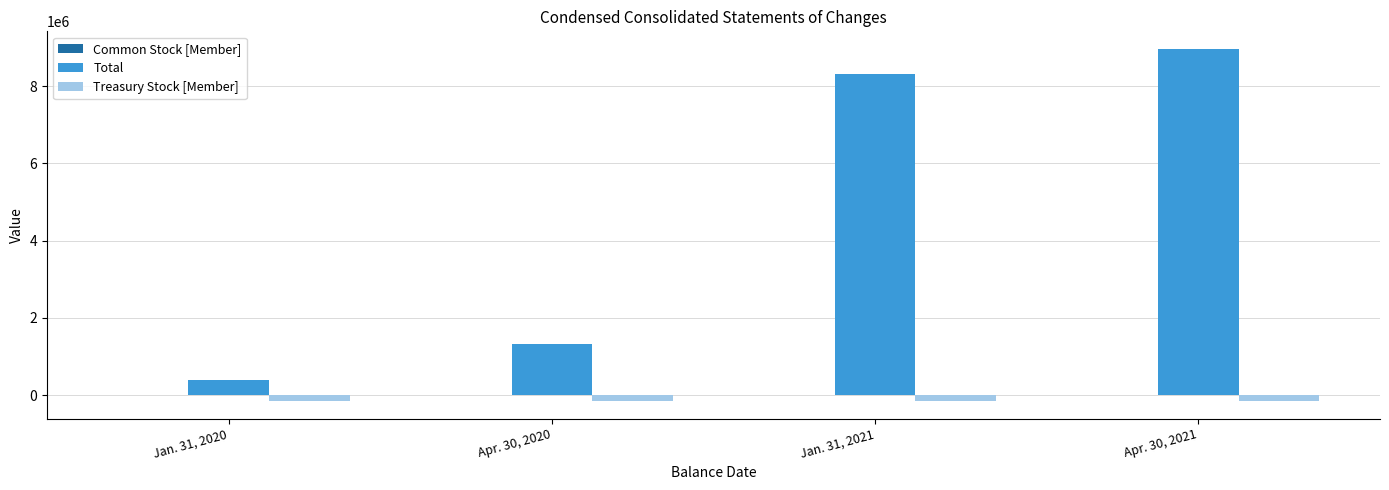

What is the average value of the Total series?

4752008